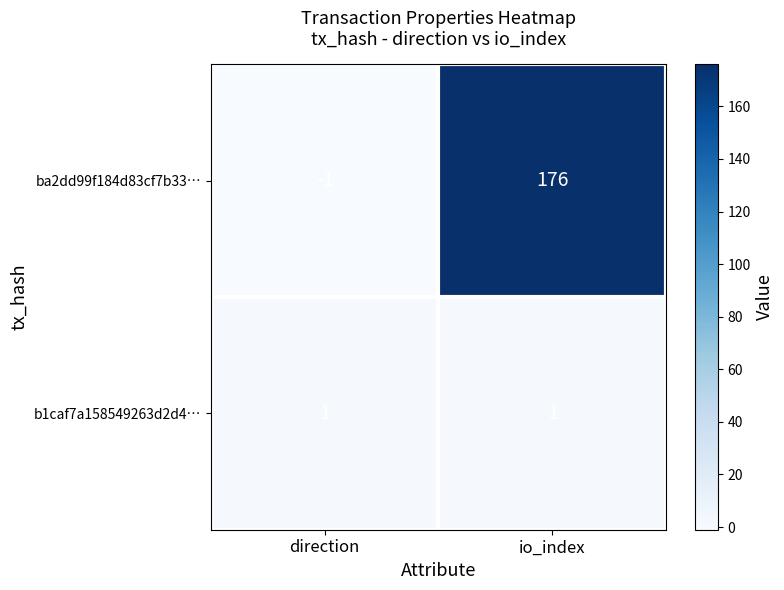

Is it true that b1caf7a158549263d2d4… equals 1 at io_index?

True